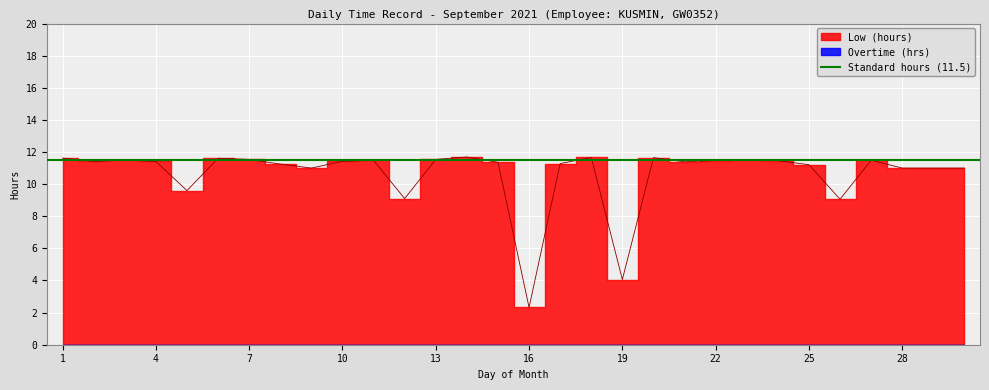

What is the change in value from 25 to 26?

-2.2